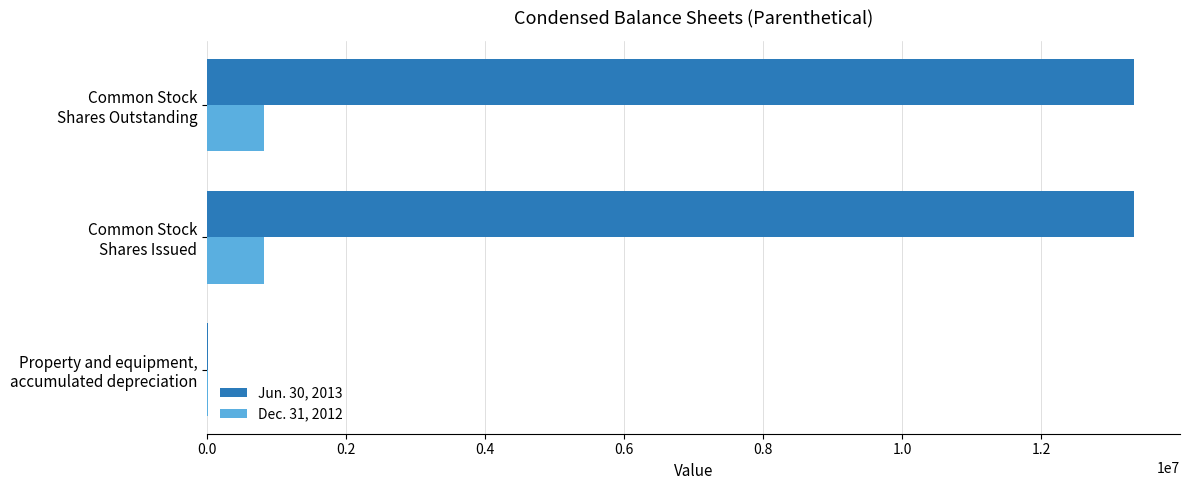

Which series has the largest total across all categories?

Jun. 30, 2013